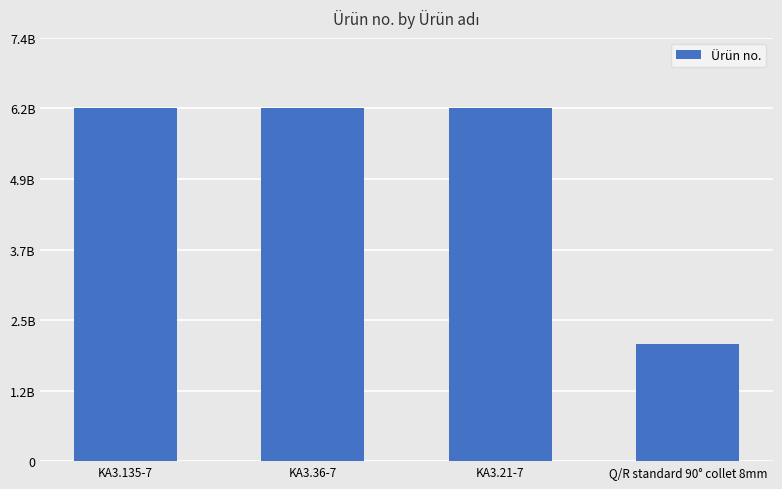

At which label is the value closest to 4101104386?

KA3.135-7